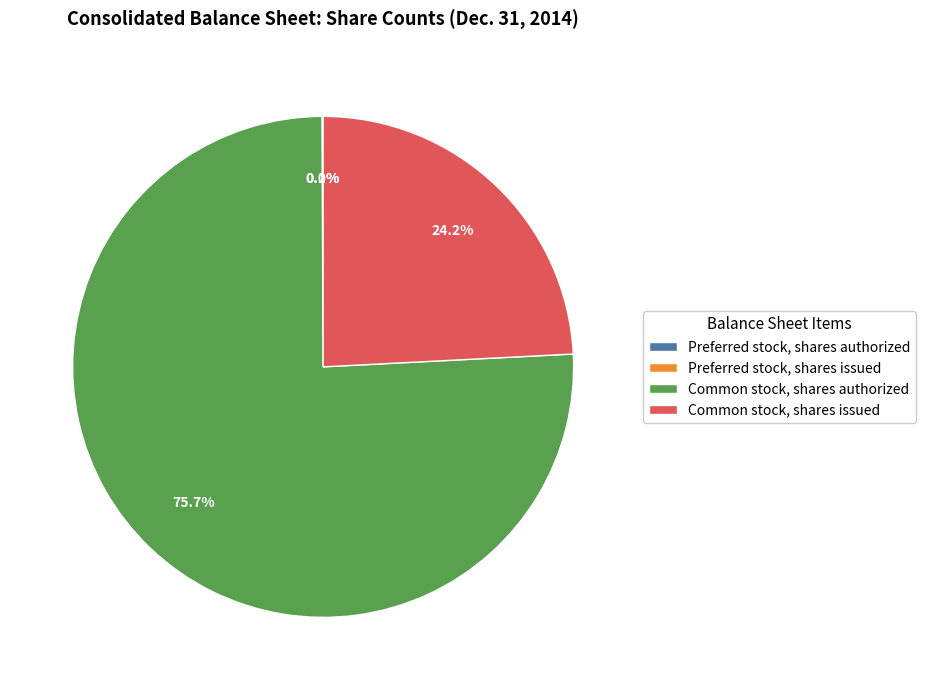

Is there a majority slice in this chart?

Yes